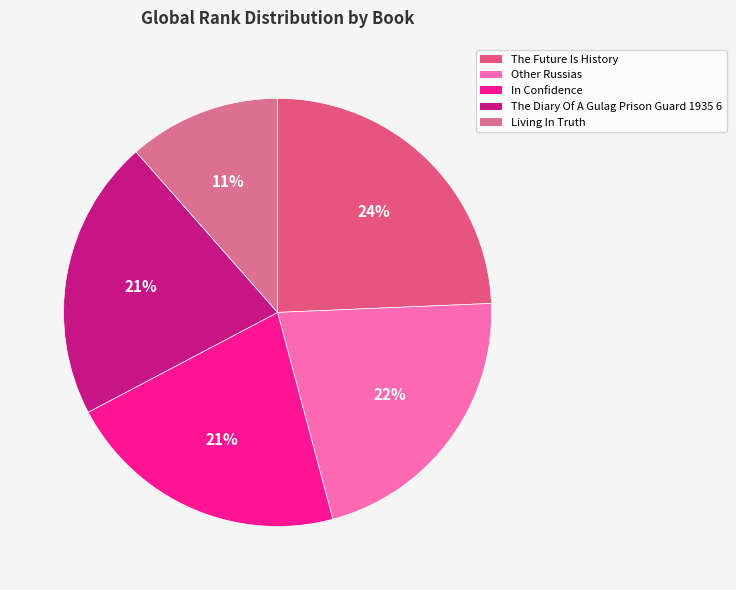

To the nearest percent, what is the combined percentage of Living In Truth and The Future Is History?

36%